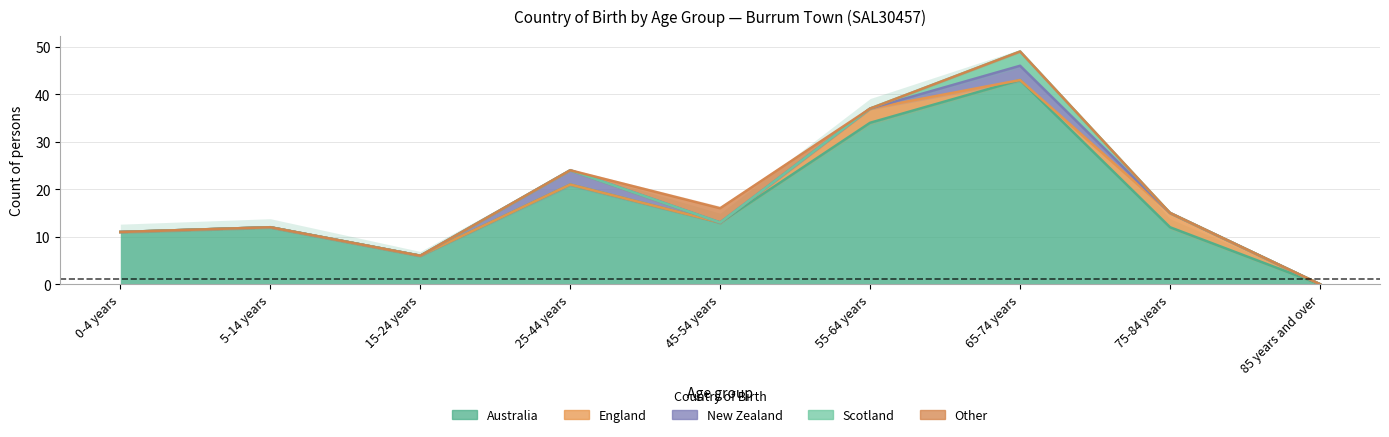

Reading left to right, transcribe all the data shown in this chart.

Australia: 0-4 years=11	5-14 years=12	15-24 years=6	25-44 years=21	45-54 years=13	55-64 years=34	65-74 years=43	75-84 years=12	85 years and over=0
England: 0-4 years=0	5-14 years=0	15-24 years=0	25-44 years=0	45-54 years=0	55-64 years=3	65-74 years=0	75-84 years=3	85 years and over=0
New Zealand: 0-4 years=0	5-14 years=0	15-24 years=0	25-44 years=3	45-54 years=0	55-64 years=0	65-74 years=3	75-84 years=0	85 years and over=0
Scotland: 0-4 years=0	5-14 years=0	15-24 years=0	25-44 years=0	45-54 years=0	55-64 years=0	65-74 years=3	75-84 years=0	85 years and over=0
Other: 0-4 years=0	5-14 years=0	15-24 years=0	25-44 years=0	45-54 years=3	55-64 years=0	65-74 years=0	75-84 years=0	85 years and over=0